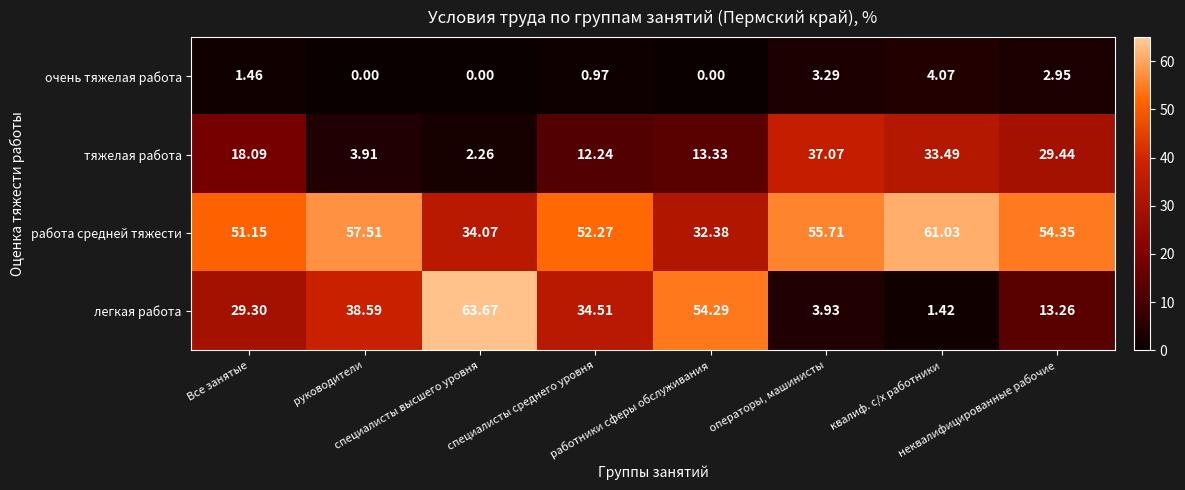

Rank the series by their average value, from lowest to highest.

очень тяжелая работа, тяжелая работа, легкая работа, работа средней тяжести